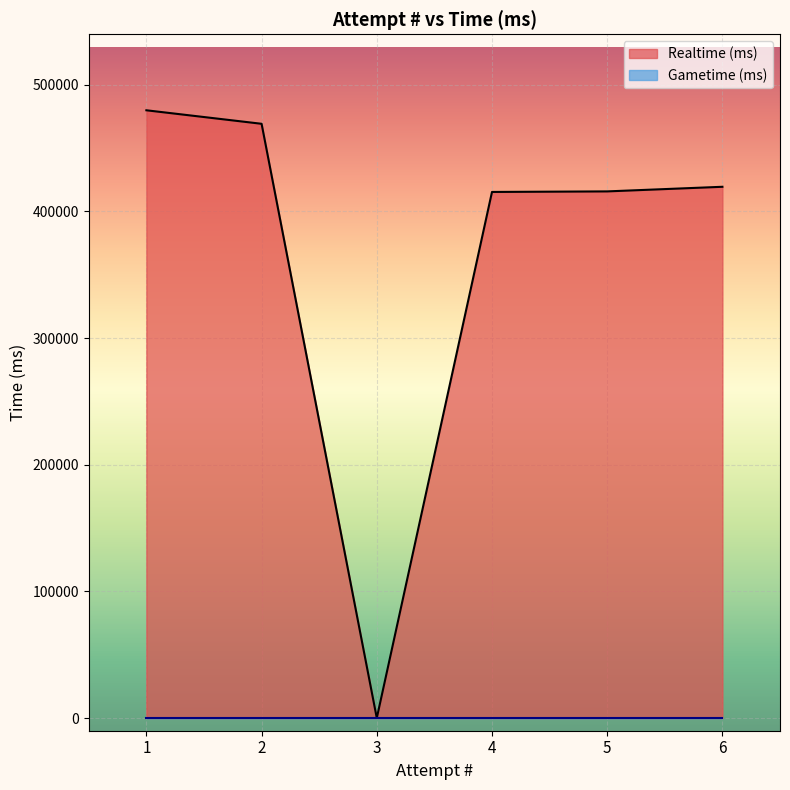

Rank the categories by value from highest to lowest.

1, 2, 6, 5, 4, 3